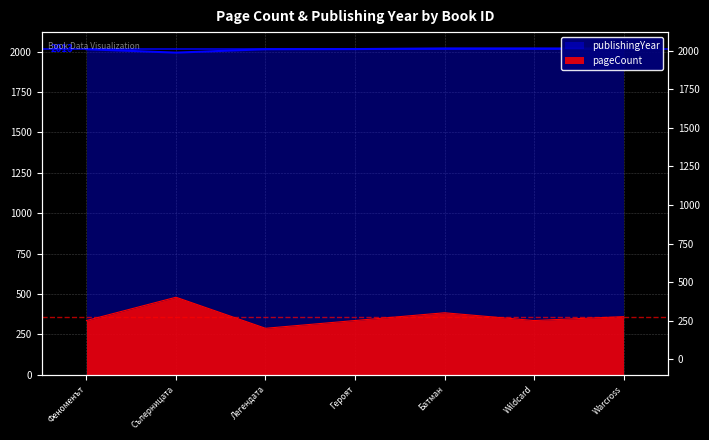

True or false: pageCount and publishingYear intersect in this chart.

False